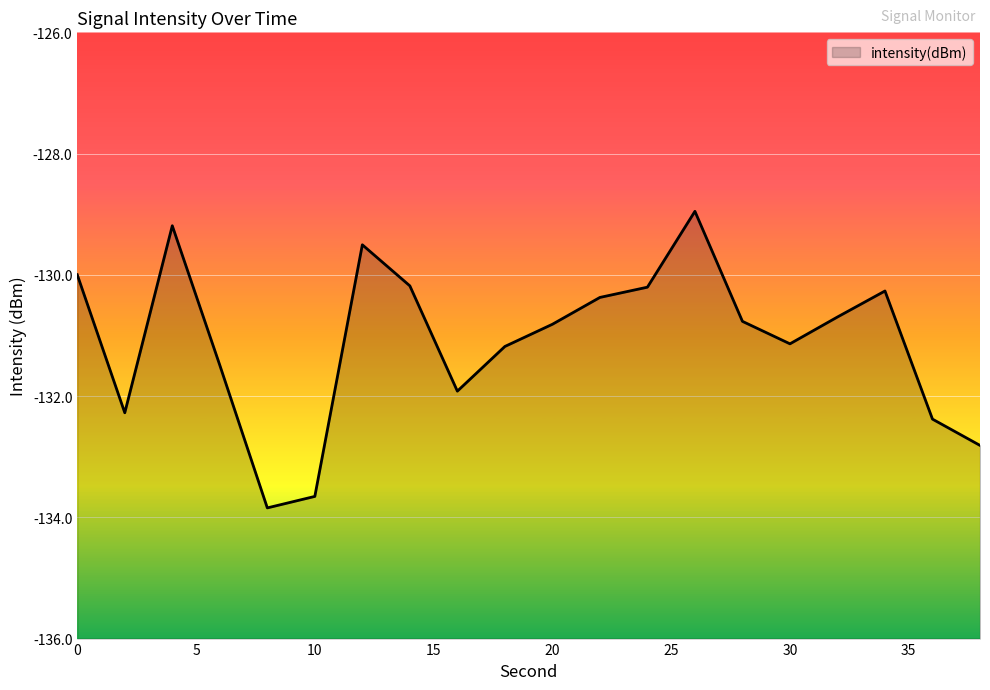

How many points are lower than both their immediate neighbors (excluding endpoints)?

4